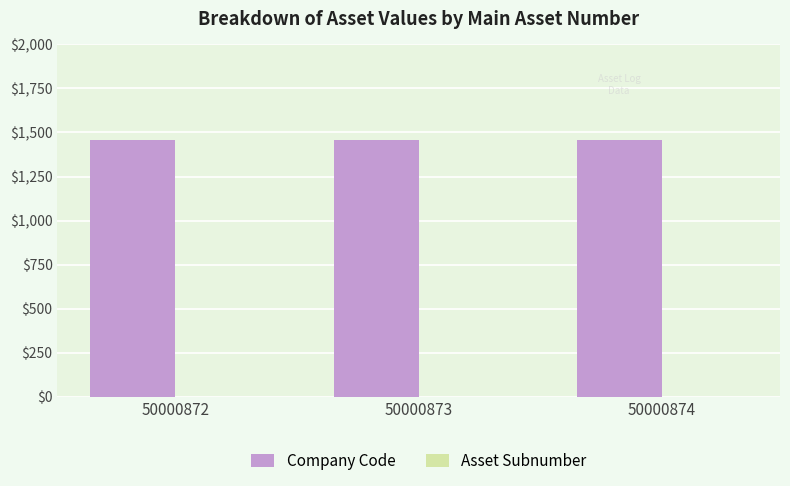

The value of Asset Subnumber at 50000872 is 0. True or false?

True